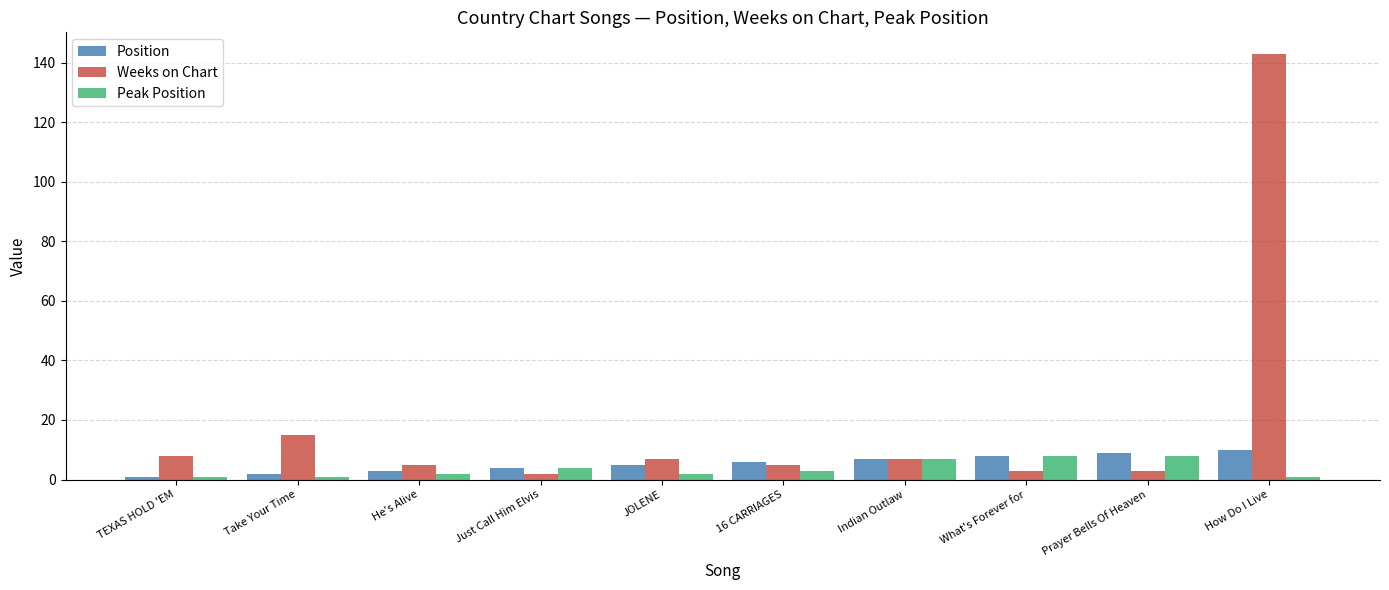

Where is Weeks on Chart nearest to the value 72?

Take Your Time